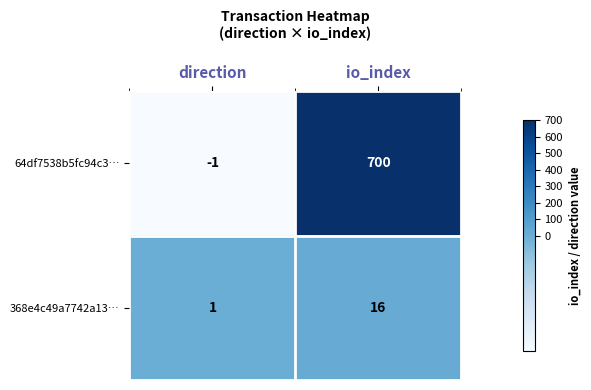

At which category is the sum across all series the highest?

io_index